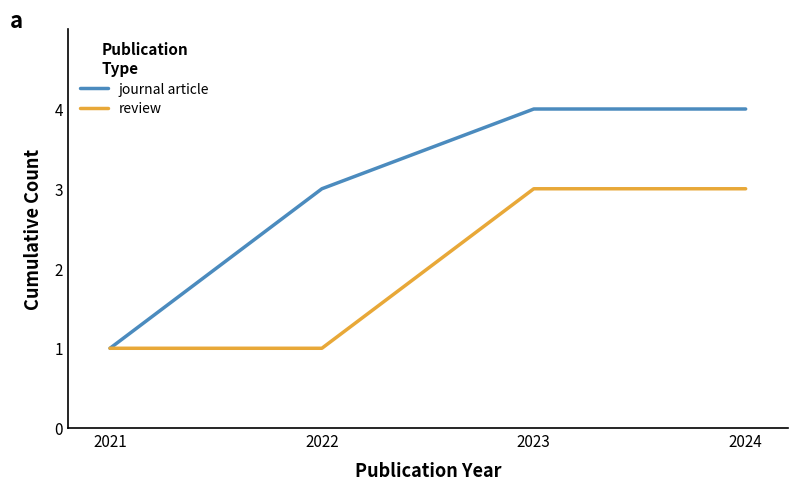

What are all the series names shown in the legend?

journal article, review